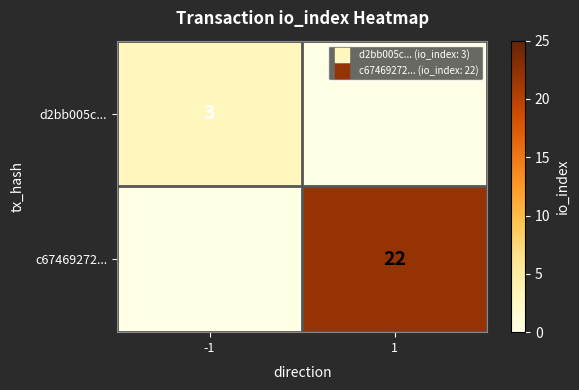

Rank the series at -1 from highest to lowest value.

d2bb005c..., c67469272...